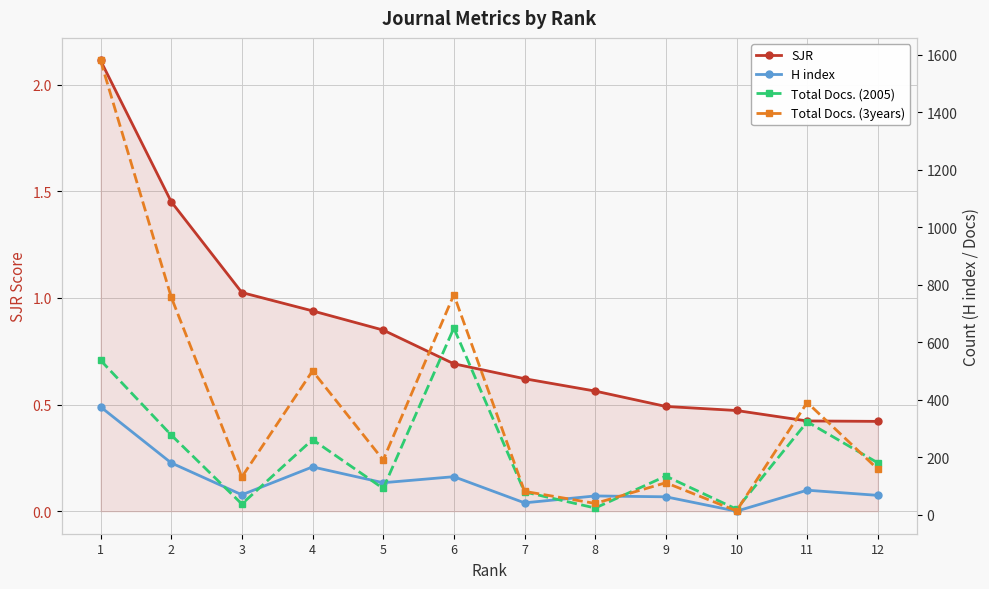

Which category has the highest value across all series?

1